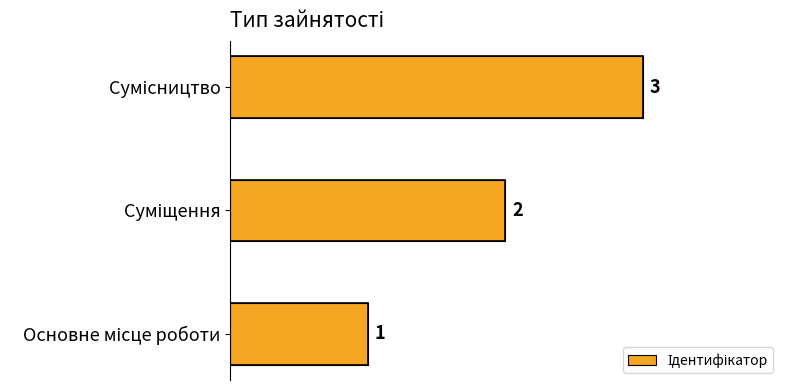

What is the sum of all values?

6